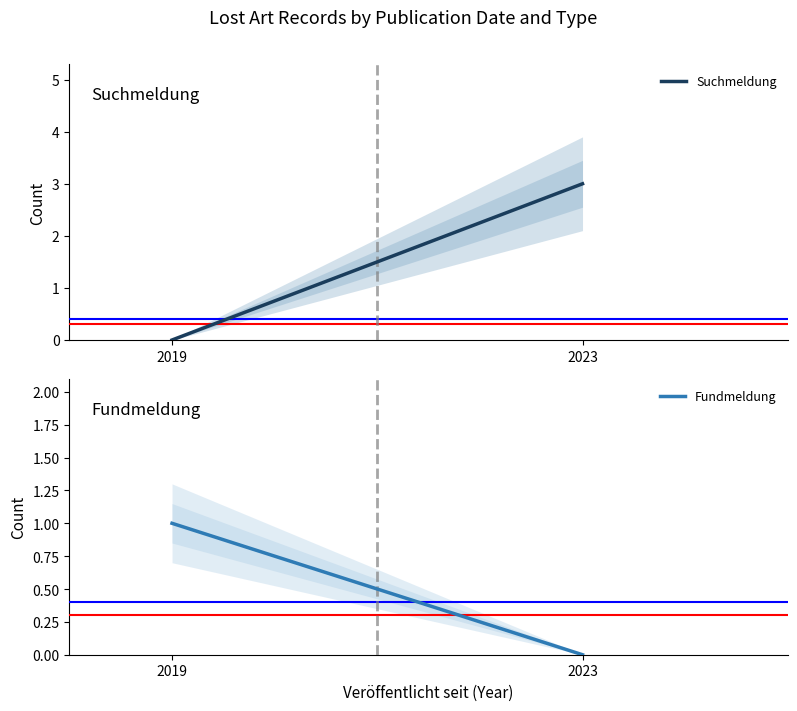

Count the Suchmeldung values in the range 0 to 3.

2